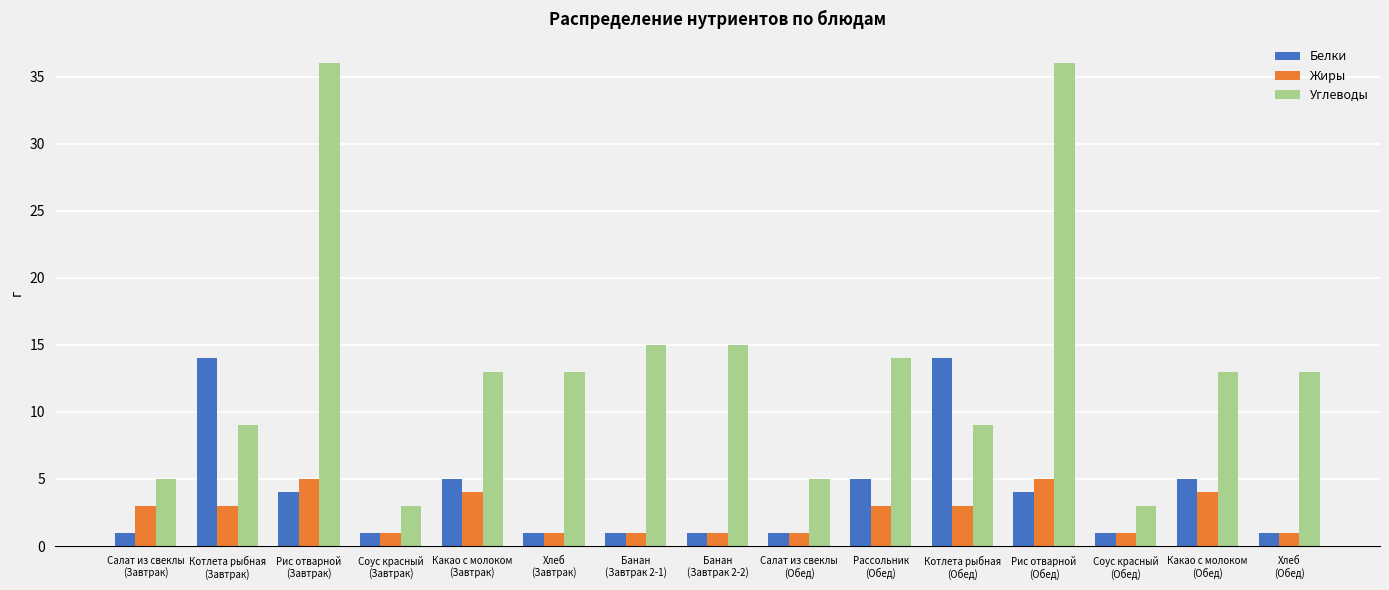

List the series in order of their peak value, lowest first.

Жиры, Белки, Углеводы